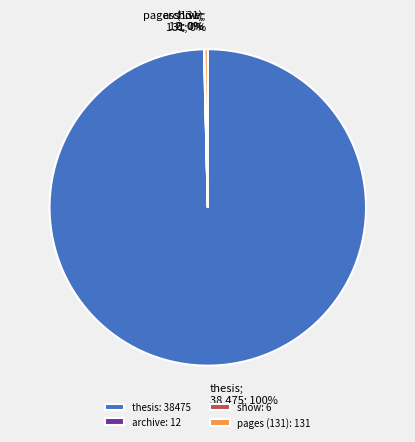

Which slice is the largest?

thesis: 38475